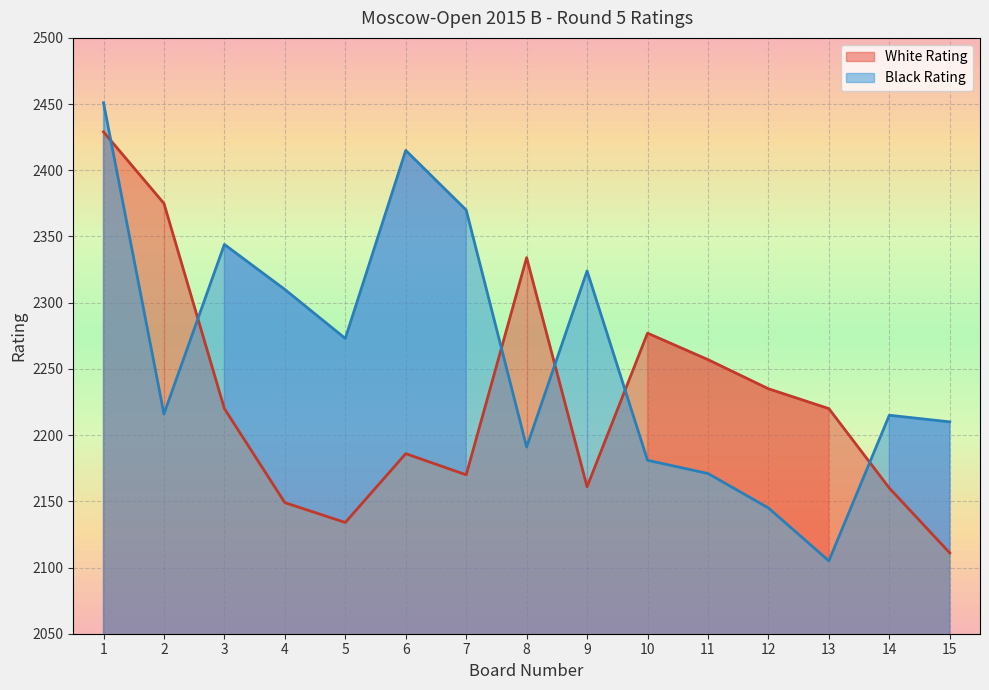

True or false: White Score and Black Rating cross at least once.

False